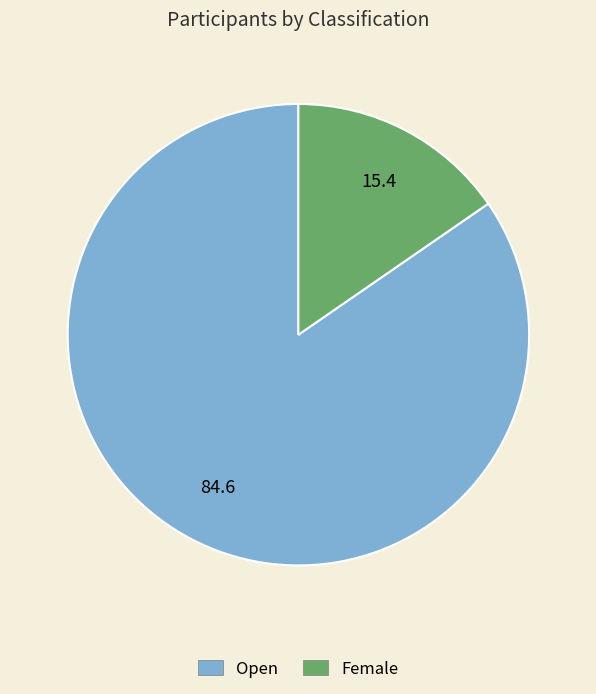

Count the number of slices in the pie.

2